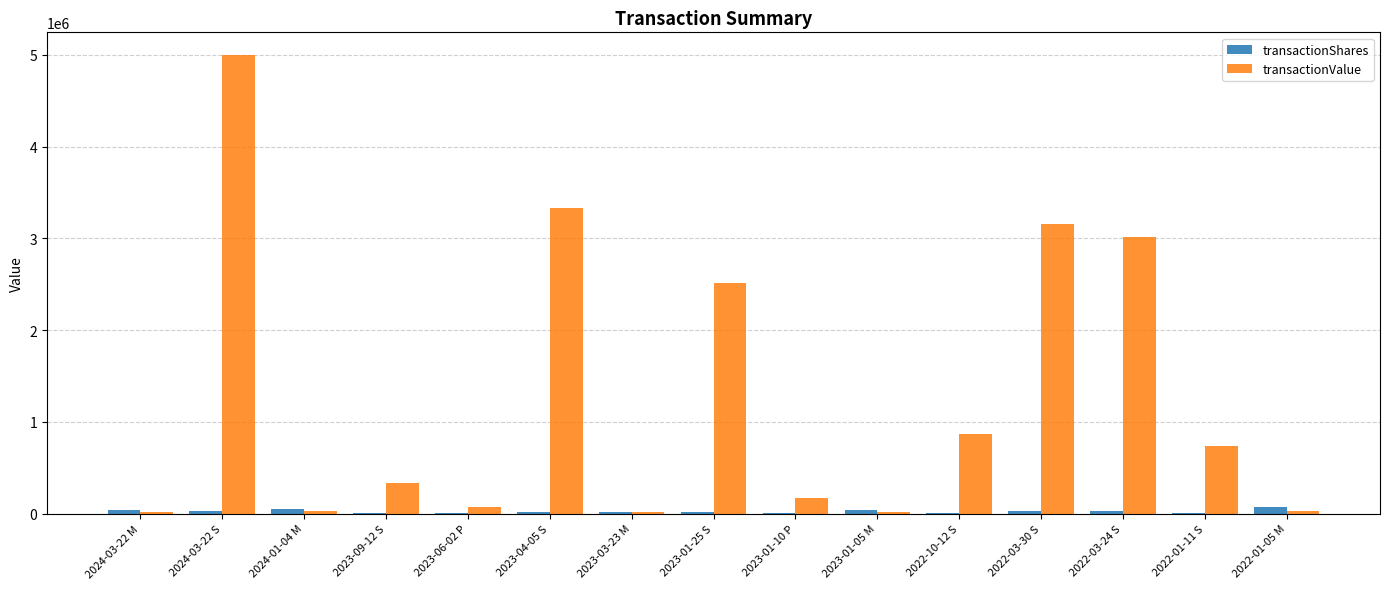

What is the total value across all series at 2022-03-30 S?

3185022